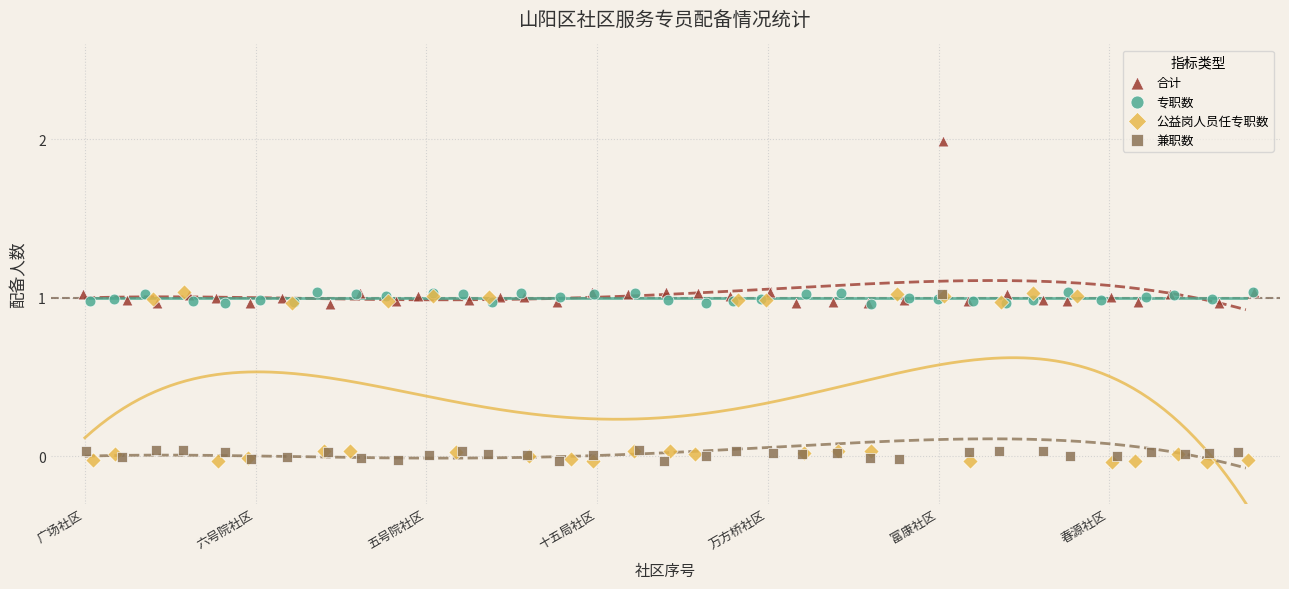

Which series has the largest Y range (max minus min)?

公益岗人员任专职数